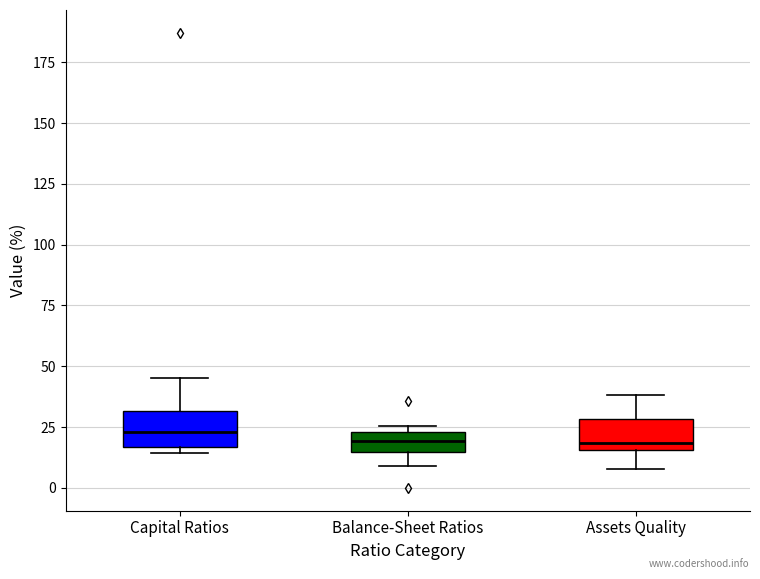

Reading left to right, read every box against the y-axis: the position of its median line, the range the box covers, and the ends of its whiskers. The values are not printed on the chart, so give them approximately, as read against the axis.

Capital Ratios: median 25, box 15 to 30, whiskers 15 (just below the box's lower edge) to 45
Balance-Sheet Ratios: median 20, box 15 to 25, whiskers 10 to 25 (just above the box's upper edge)
Assets Quality: median 20, box 15 to 30, whiskers 10 to 40